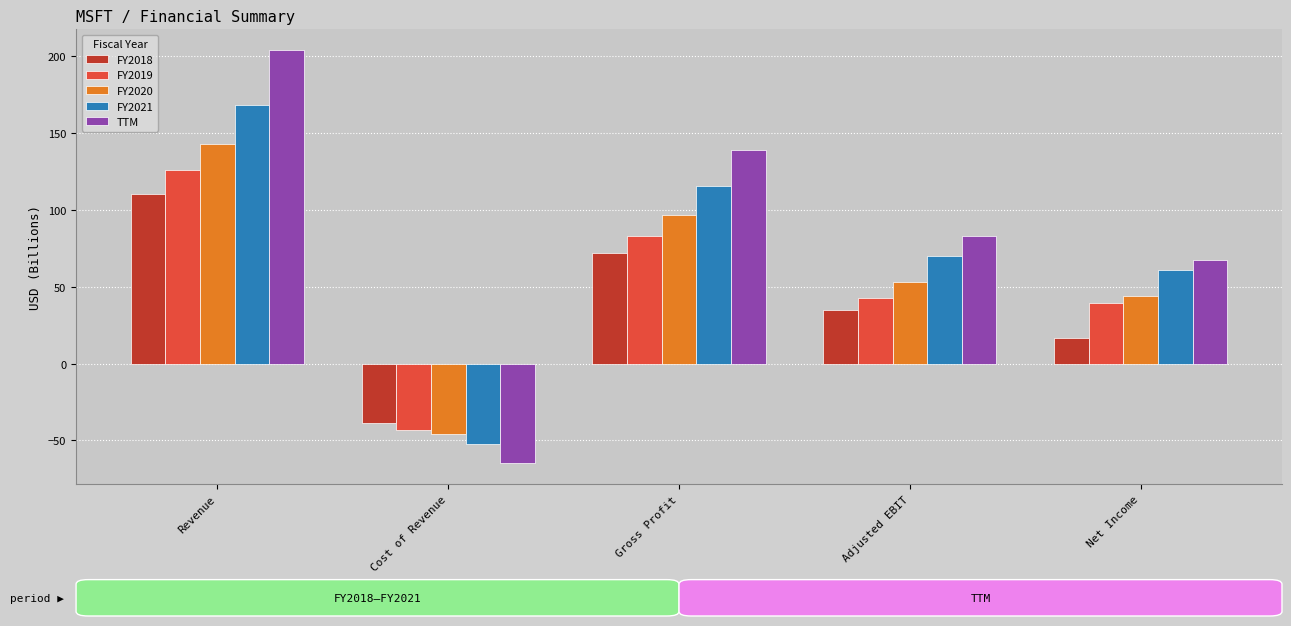

At which category is the sum across all series the highest?

Revenue